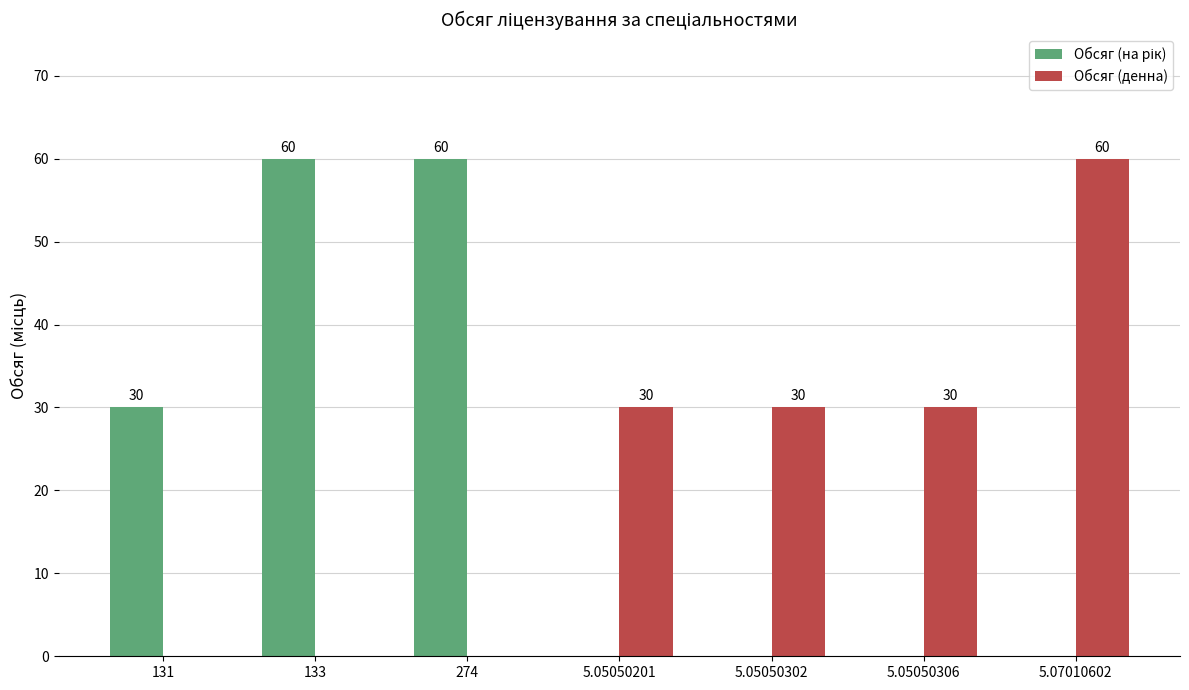

What is the approximate value of Обсяг (денна) at 5.05050306?

30